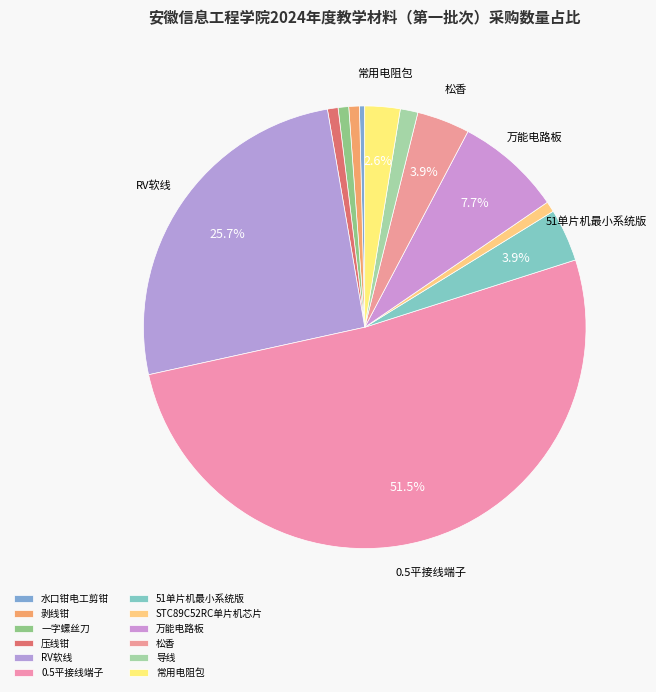

Which slice is the largest?

0.5平接线端子